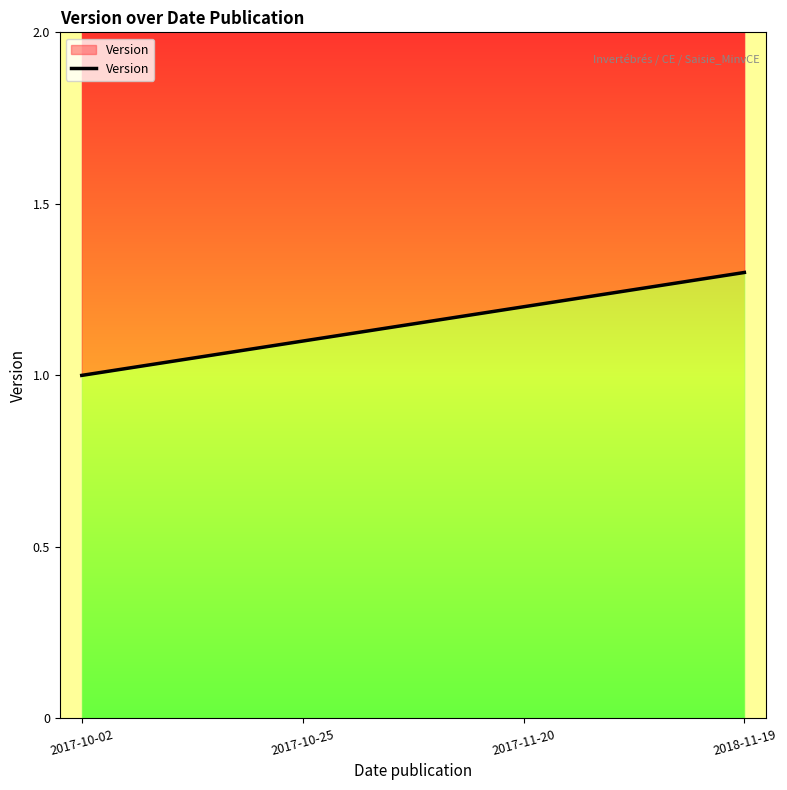

What is the sum of the values at 2017-10-25 and 2018-11-19?

2.4